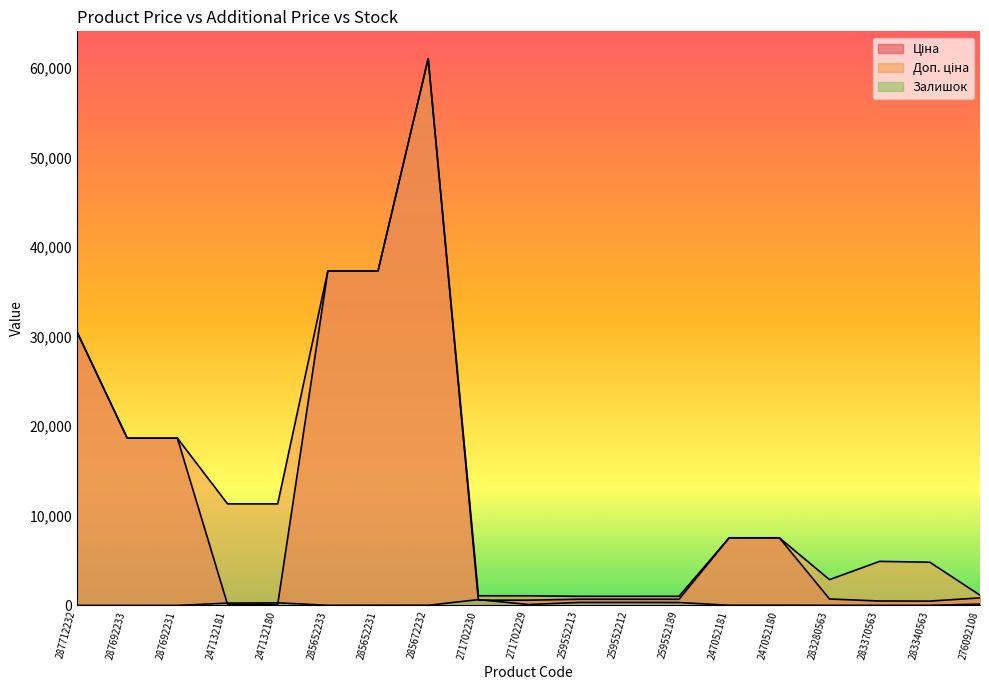

Which series has the widest spread of values?

Ціна